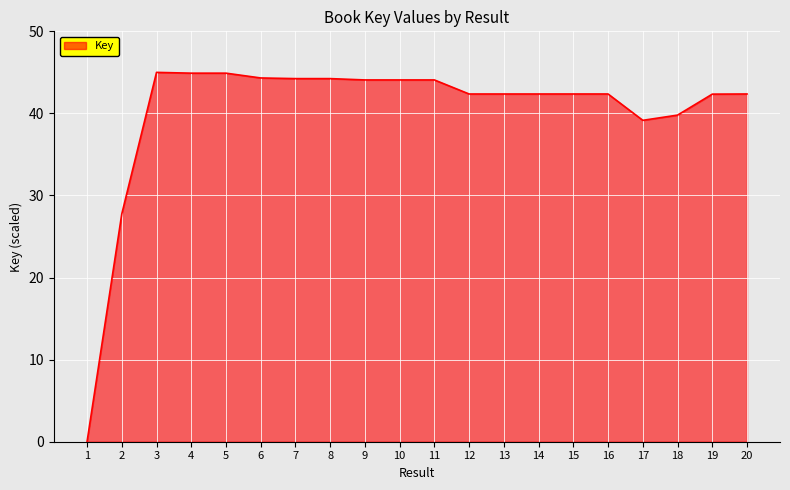

Approximately how many times larger is the value at 18 compared to 13?

0.9